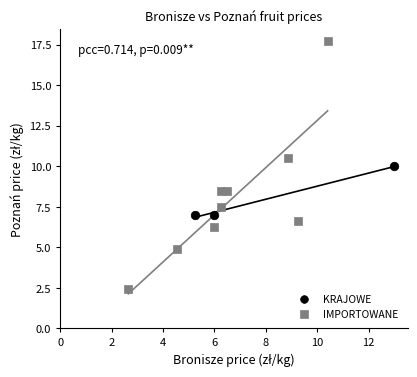

Which series has the largest Y range (max minus min)?

IMPORTOWANE